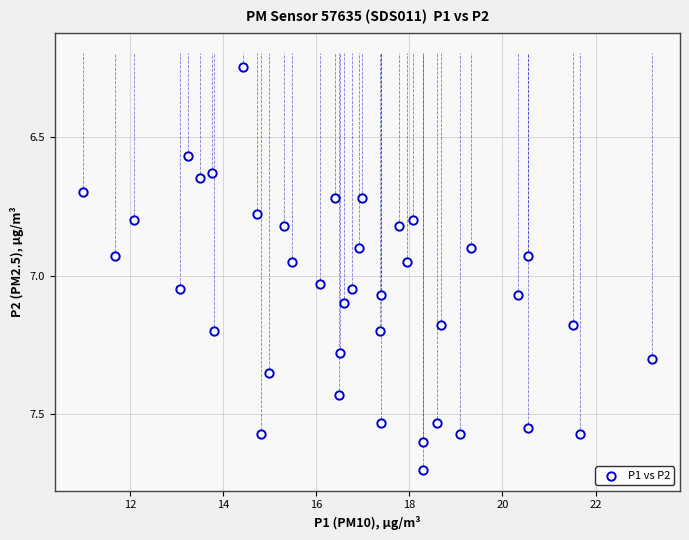

What is the range of X values (max minus min)?

12.2